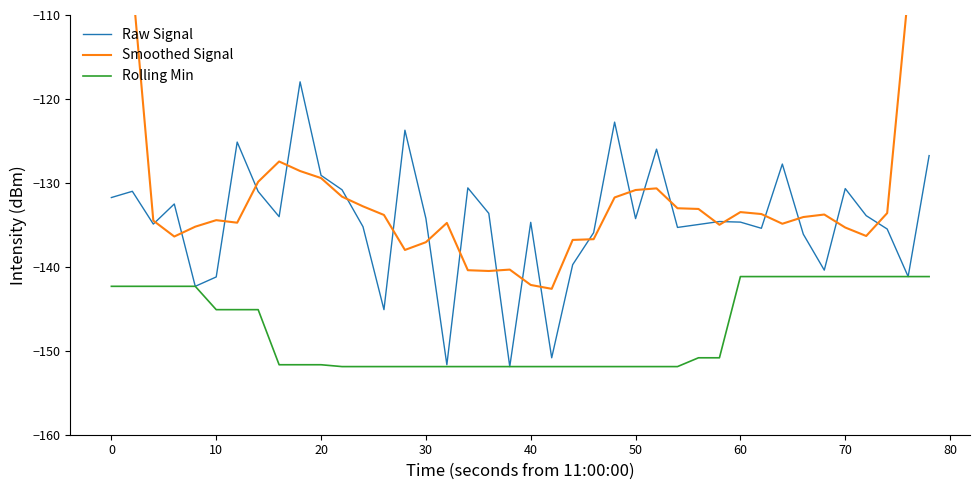

Reading left to right, extract all data points from this chart.

Raw Signal: -131.7	-131.0	-134.9	-132.5	-142.3	-141.2	-125.1	-131.0	-134.0	-118.0	-129.1	-130.8	-135.2	-145.1	-123.7	-134.2	-151.7	-130.6	-133.6	-151.9	-134.7	-150.8	-139.7	-135.9	-122.8	-134.3	-126.0	-135.3	-135.0	-134.6	-134.7	-135.4	-127.8	-136.1	-140.4	-130.7	-133.9	-135.5	-141.2	-126.8
Smoothed Signal: -79.5	-106.0	-134.5	-136.4	-135.2	-134.4	-134.7	-129.9	-127.5	-128.6	-129.4	-131.6	-132.8	-133.8	-138.0	-137.1	-134.8	-140.4	-140.5	-140.3	-142.2	-142.6	-136.8	-136.7	-131.7	-130.8	-130.7	-133.0	-133.1	-135.0	-133.5	-133.7	-134.9	-134.1	-133.8	-135.3	-136.3	-133.6	-107.5	-80.7
Rolling Min: -142.3	-142.3	-142.3	-142.3	-142.3	-145.1	-145.1	-145.1	-151.7	-151.7	-151.7	-151.9	-151.9	-151.9	-151.9	-151.9	-151.9	-151.9	-151.9	-151.9	-151.9	-151.9	-151.9	-151.9	-151.9	-151.9	-151.9	-151.9	-150.8	-150.8	-141.2	-141.2	-141.2	-141.2	-141.2	-141.2	-141.2	-141.2	-141.2	-141.2